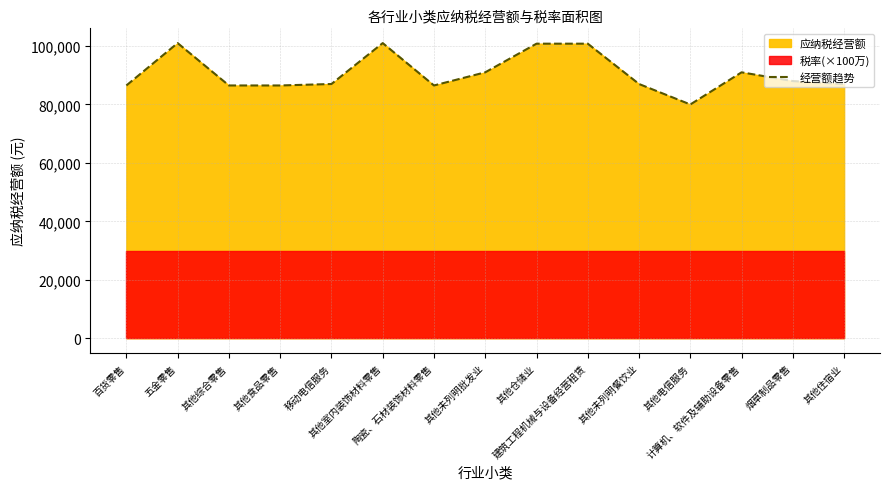

What position from the left is 其他室内装饰材料零售?

6